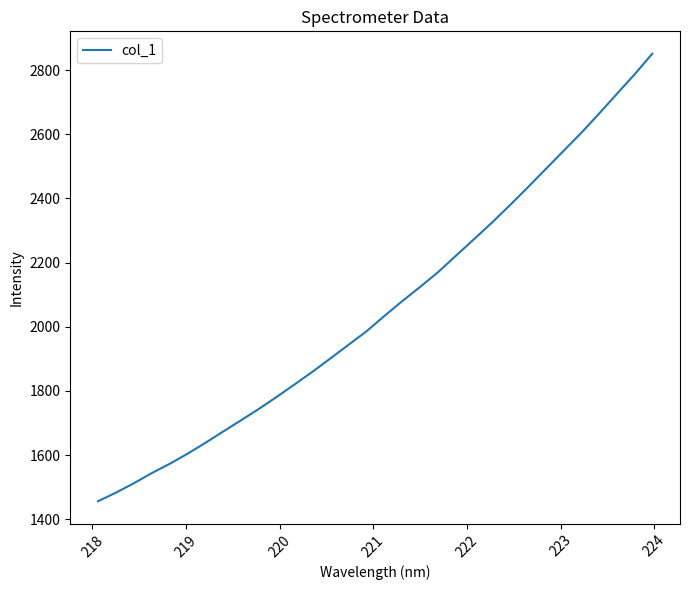

What is the smallest value displayed?

1455.8